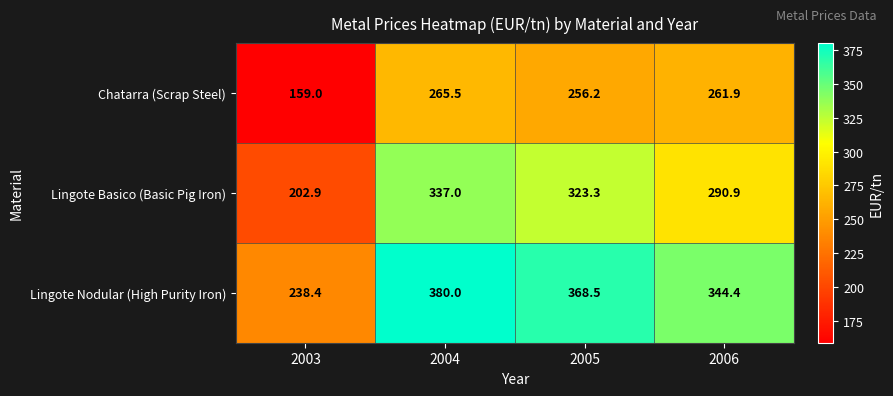

Is it true that Lingote Nodular (High Purity Iron) equals 232.1 at 2006?

False